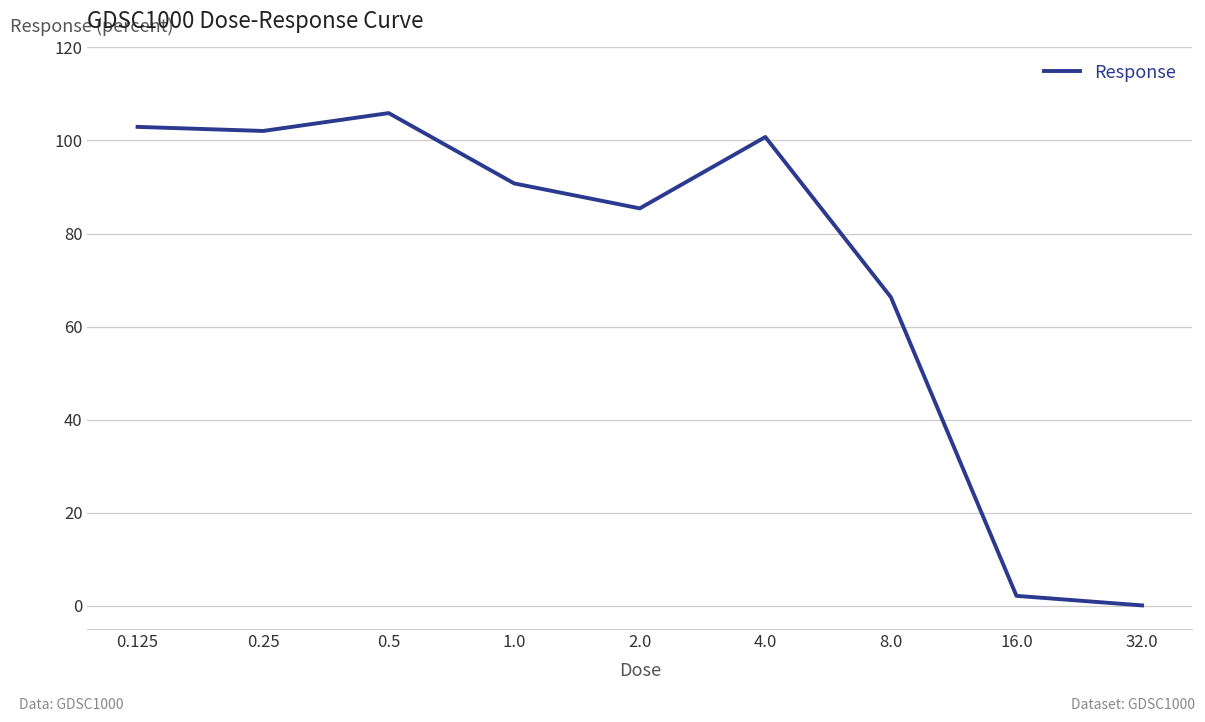

Reading right to left, transcribe all the data shown in this chart.

0.1	2.1	66.3	100.8	85.4	90.8	105.9	102.0	102.9